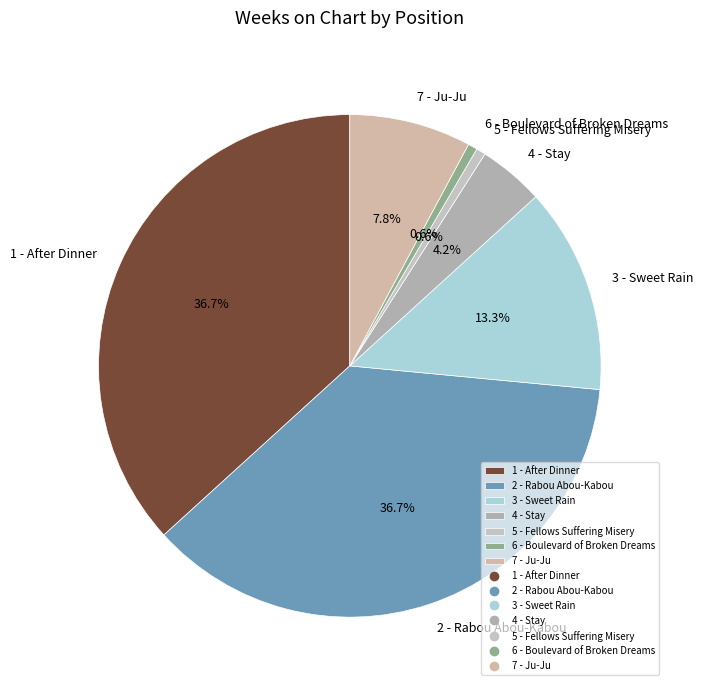

What is the ratio of the value at 3 - Sweet Rain to the value at 5 - Fellows Suffering Misery?

22.0